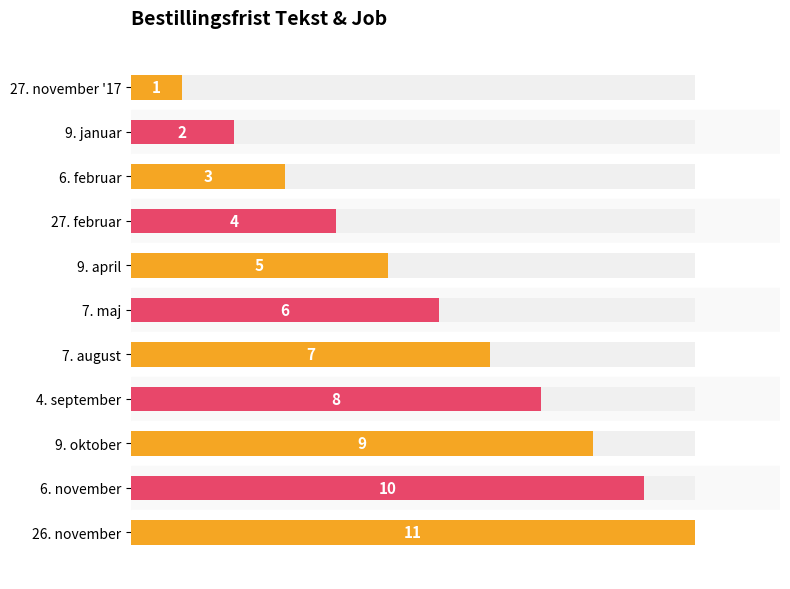

What is the difference between the maximum and minimum values?

10